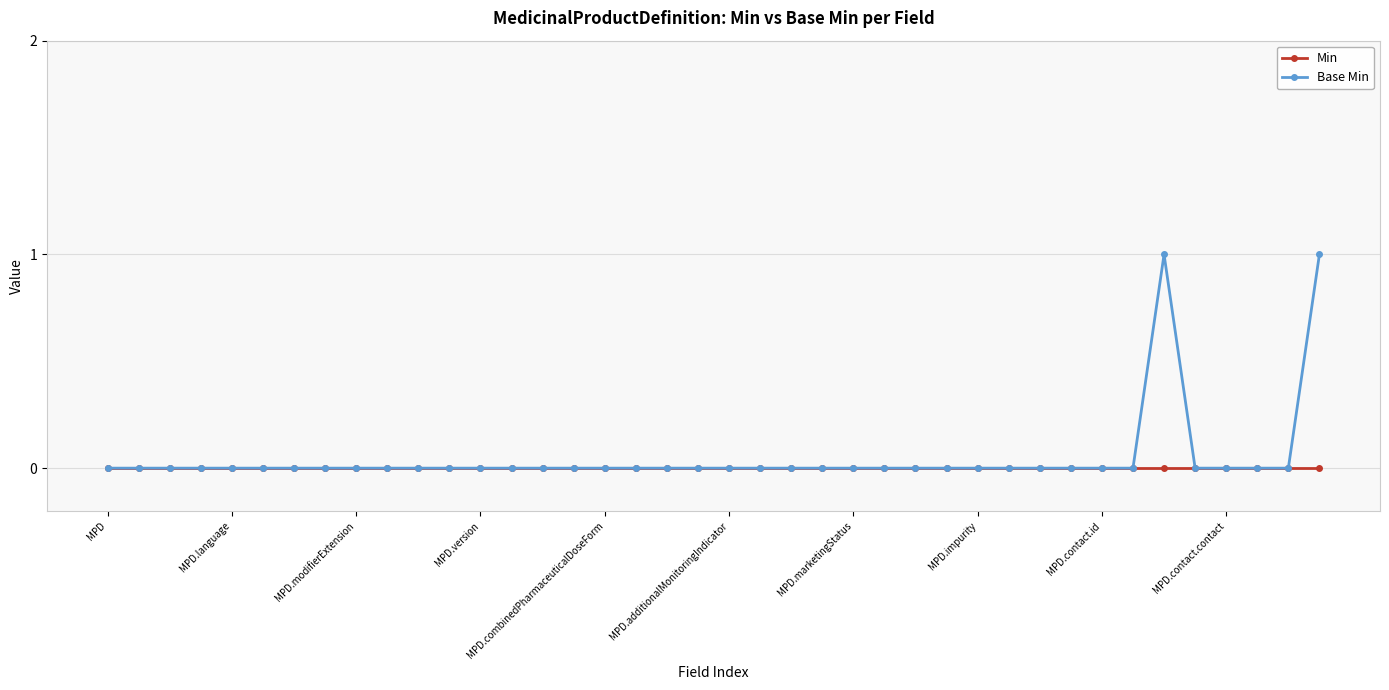

List the series in order of their peak value, highest first.

Base Min, Min